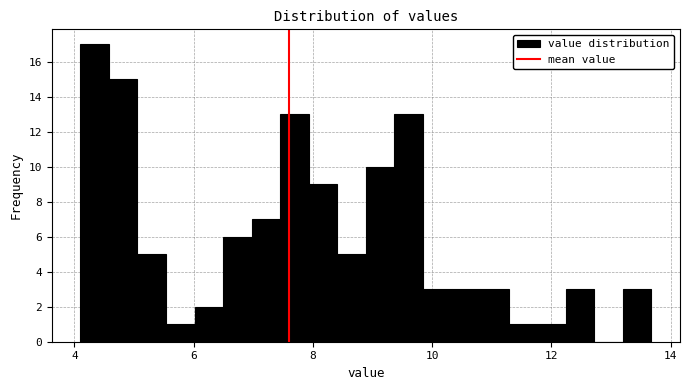

Read against the x-axis, roughly where is the centre of the tallest bar?

4.4